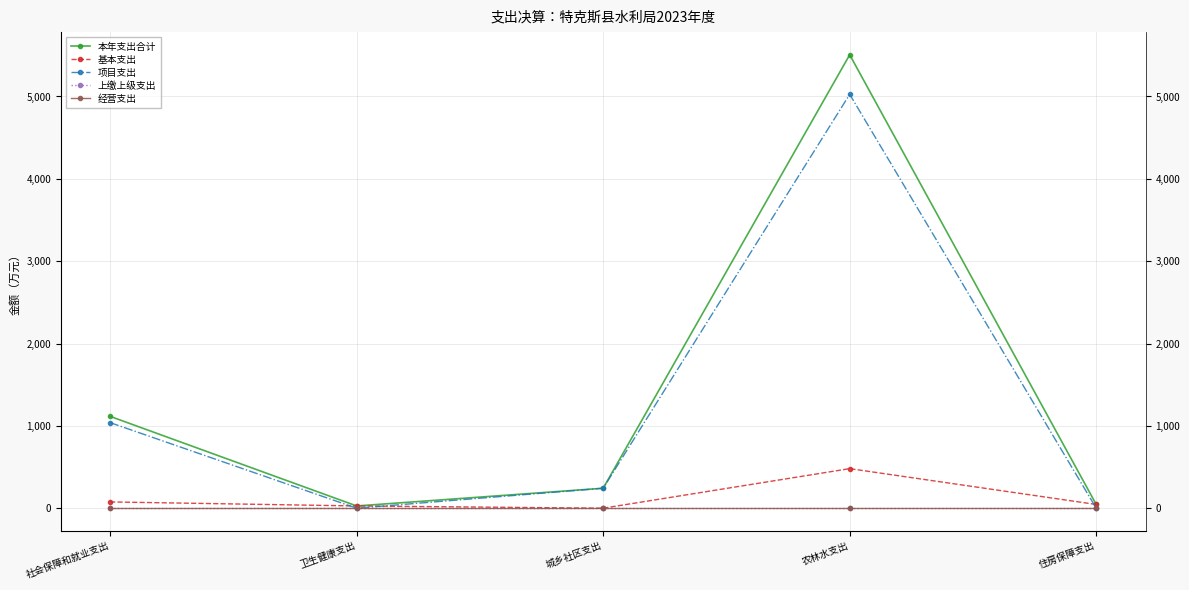

How many values in the 本年支出合计 series are below 242?

2